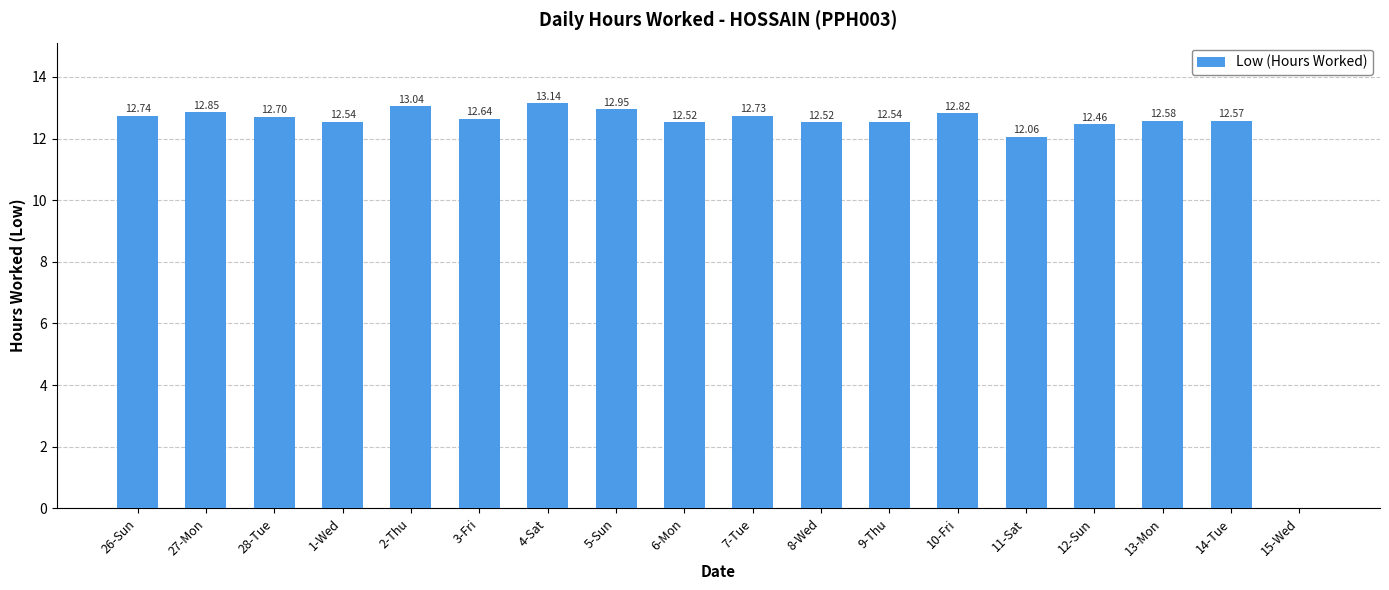

Which has a higher value, 2-Thu or 27-Mon?

2-Thu